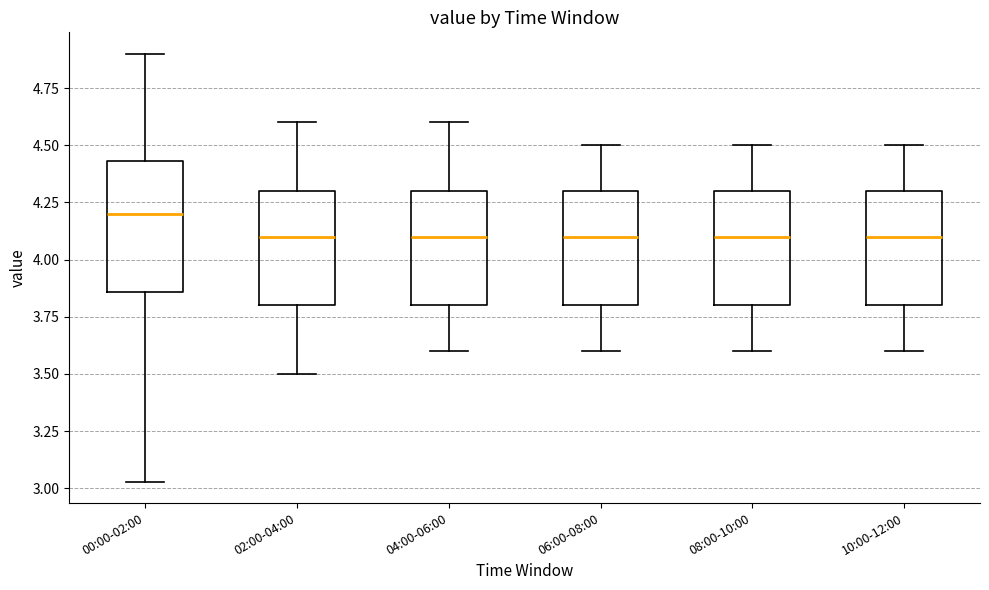

Where is the lower edge of the box for 00:00-02:00 on the y-axis? The values are not printed on the chart, so give them approximately, as read against the axis.

3.85